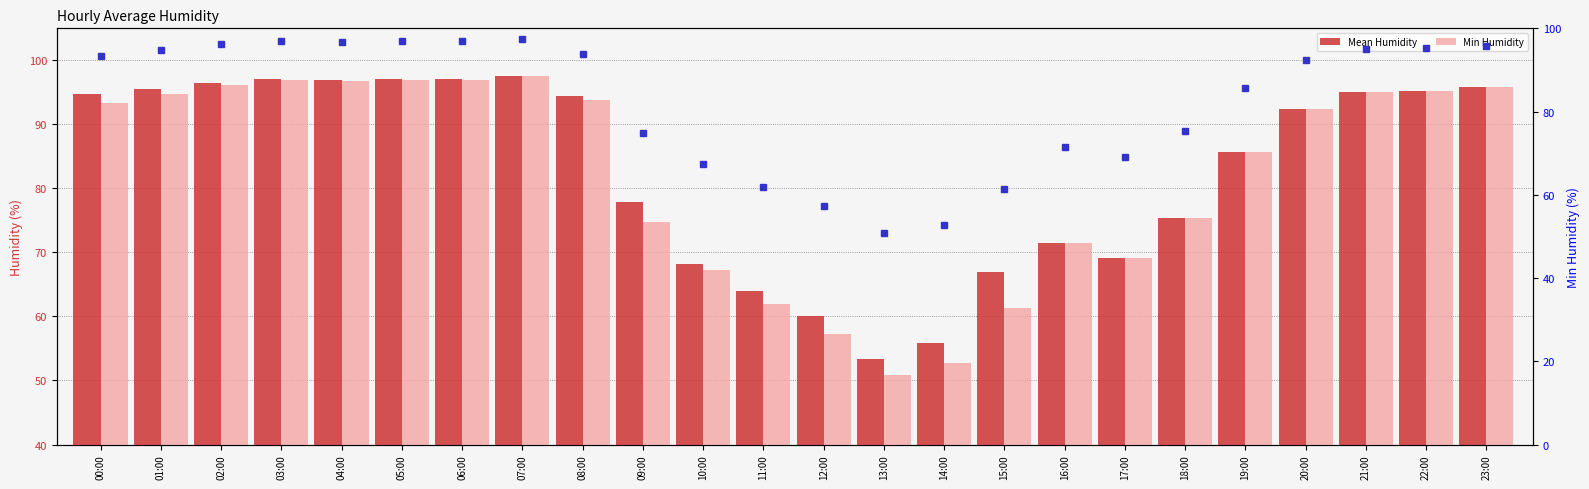

Where is Mean Humidity nearest to the value 75?

18:00